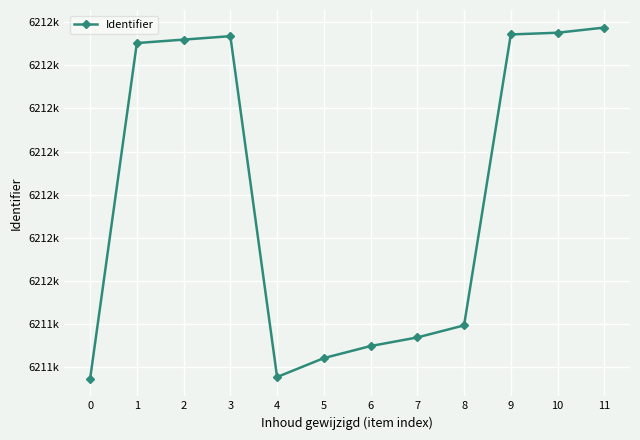

Does the chart have visible grid lines?

Yes